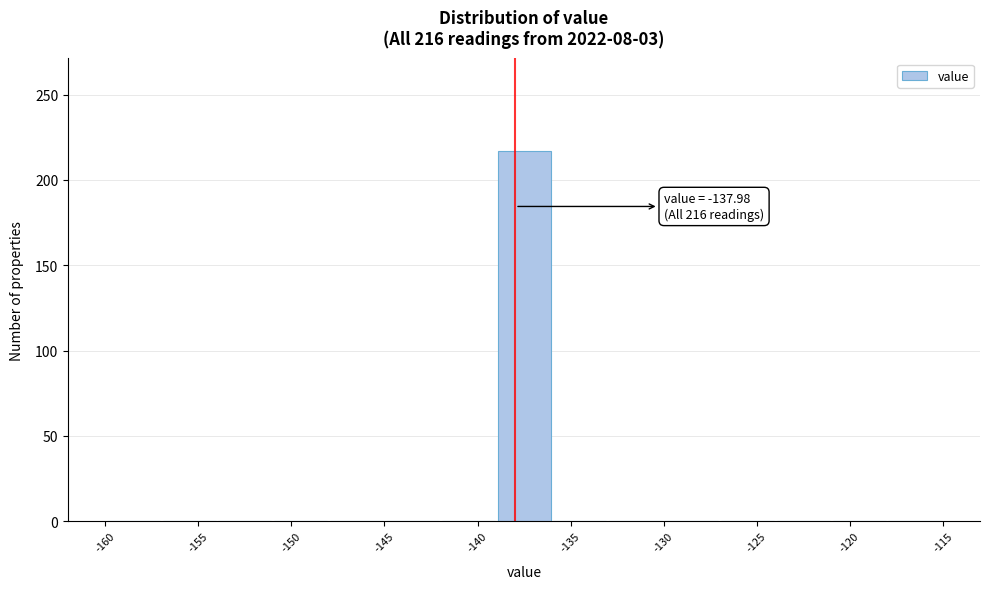

Over which range of the x-axis is the bar tallest?

-139 to -136